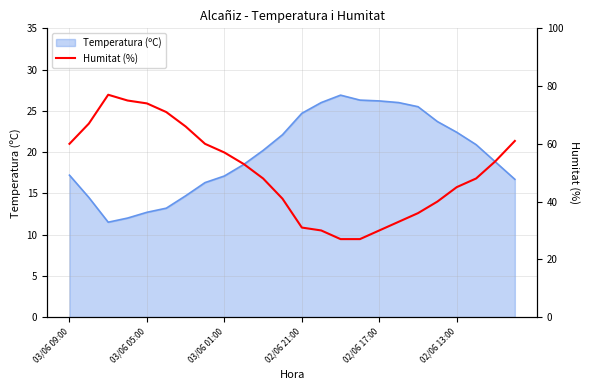

What is the maximum value for Temperatura (ºC)?

26.9